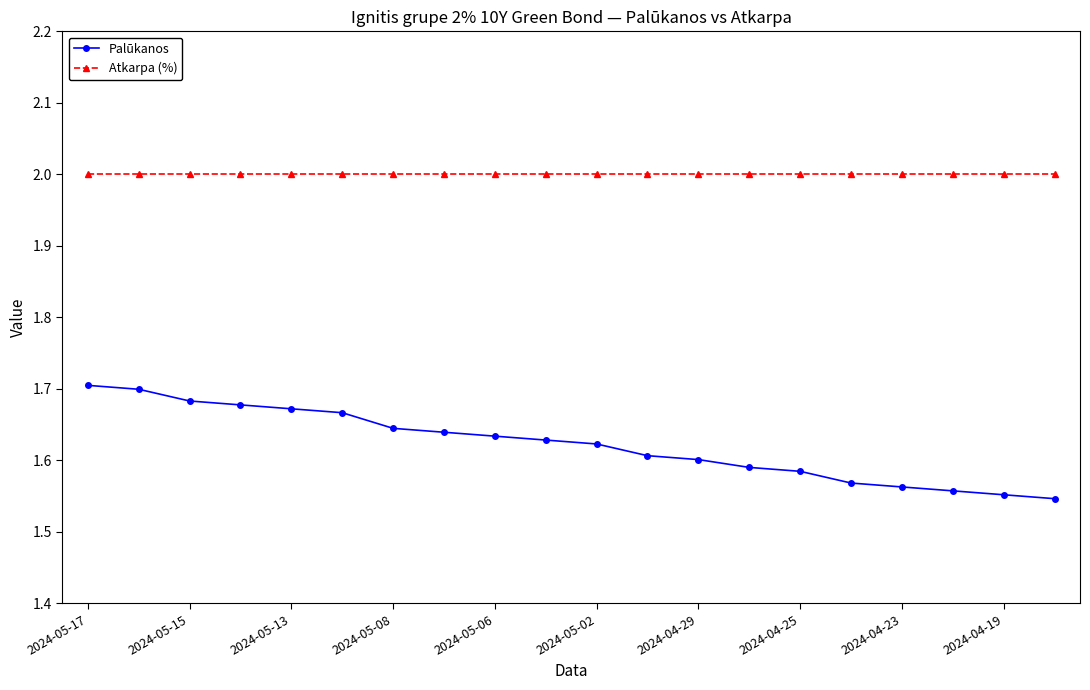

Does the chart have visible grid lines?

No